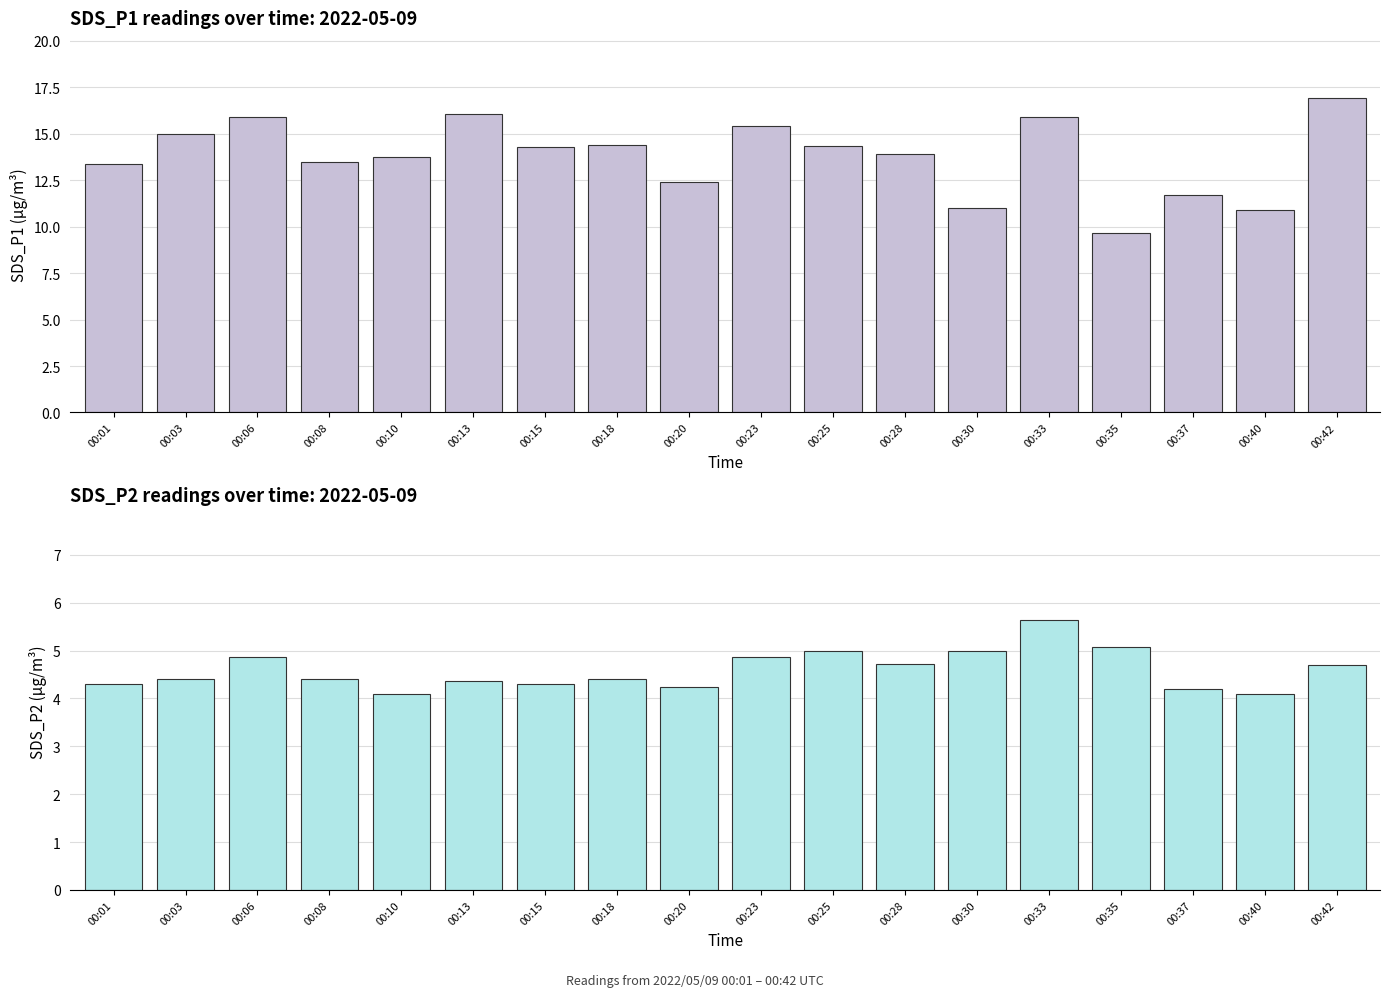

What are all the series names shown in the legend?

SDS_P1, SDS_P2